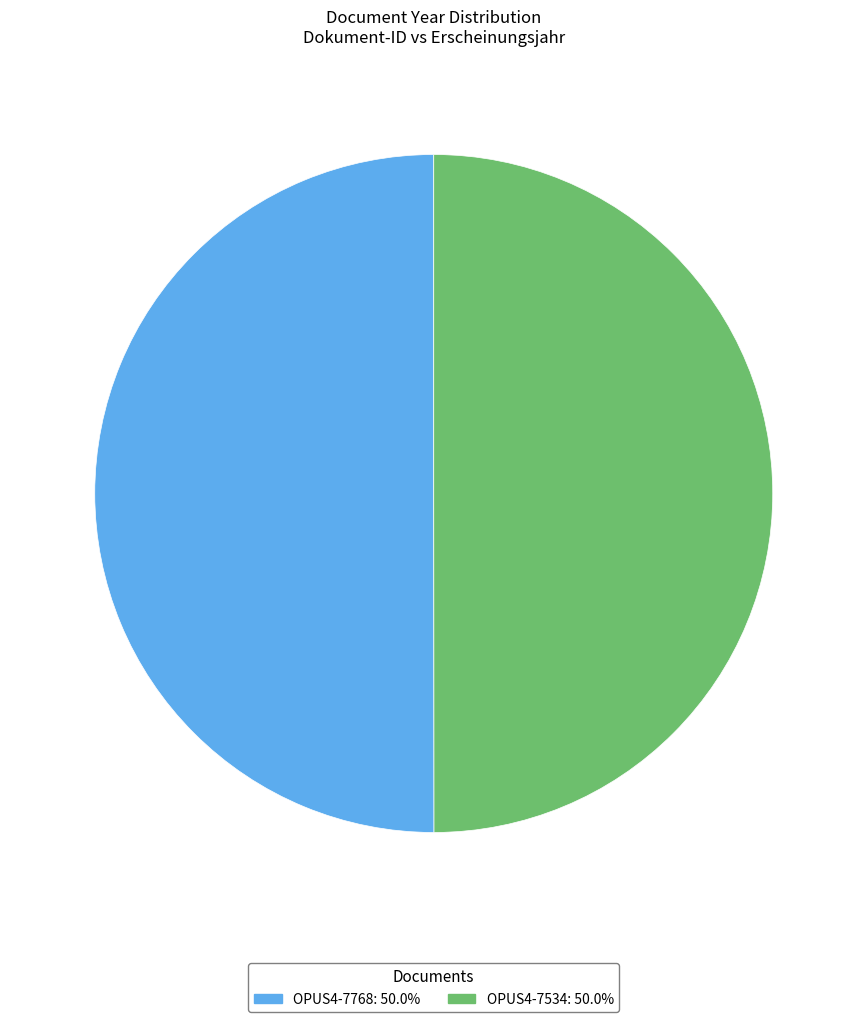

What is the ratio of the value at OPUS4-7768 to the value at OPUS4-7534?

1.0